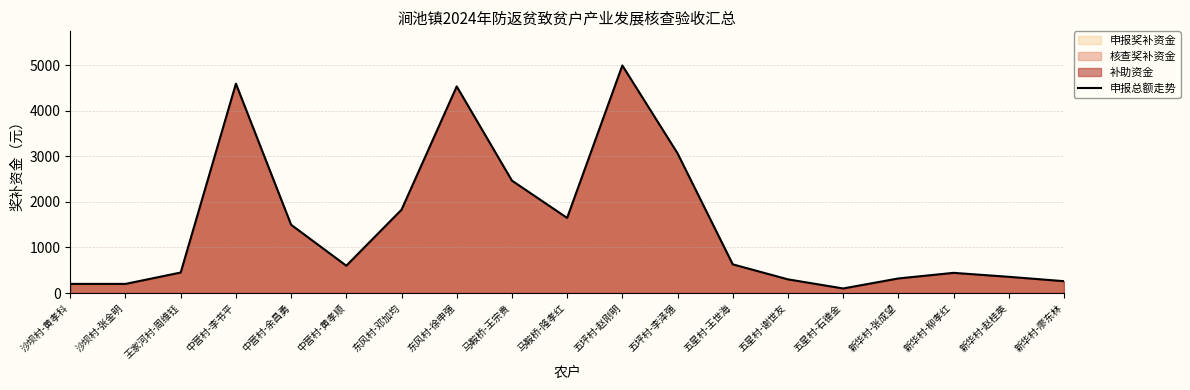

How many interior local valleys (lower than both neighbors) does the data have?

3